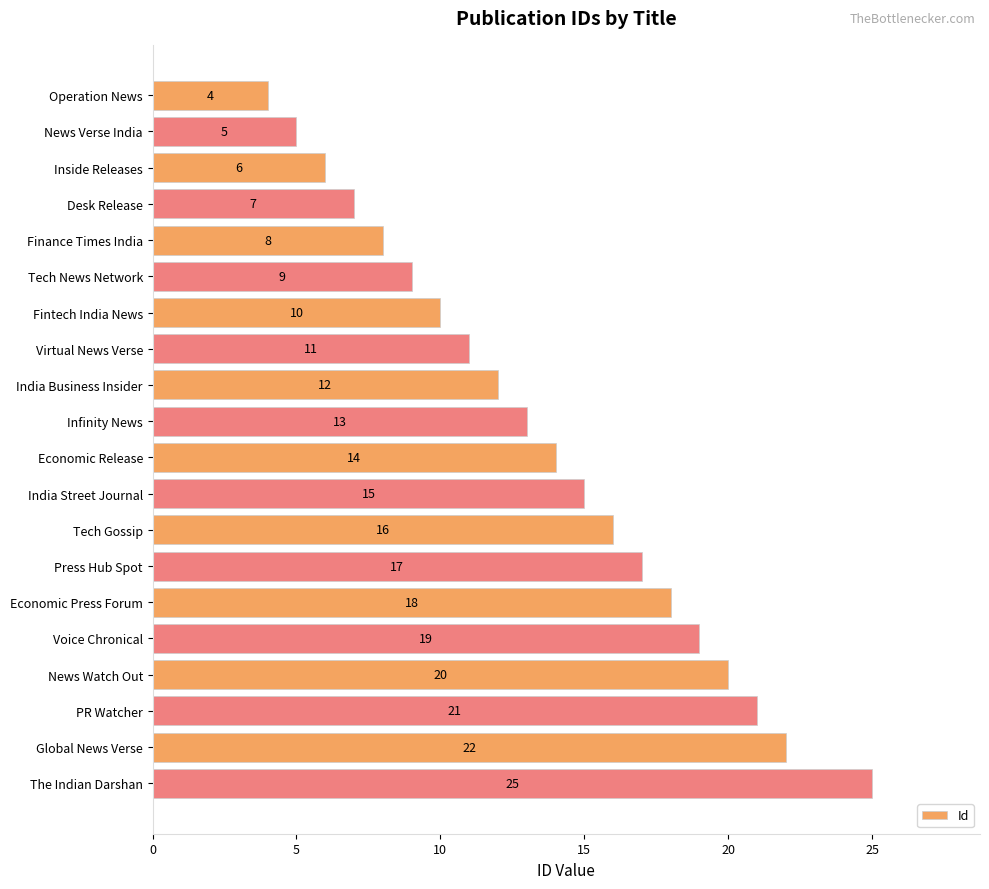

At which label is the value closest to 14?

Economic Release